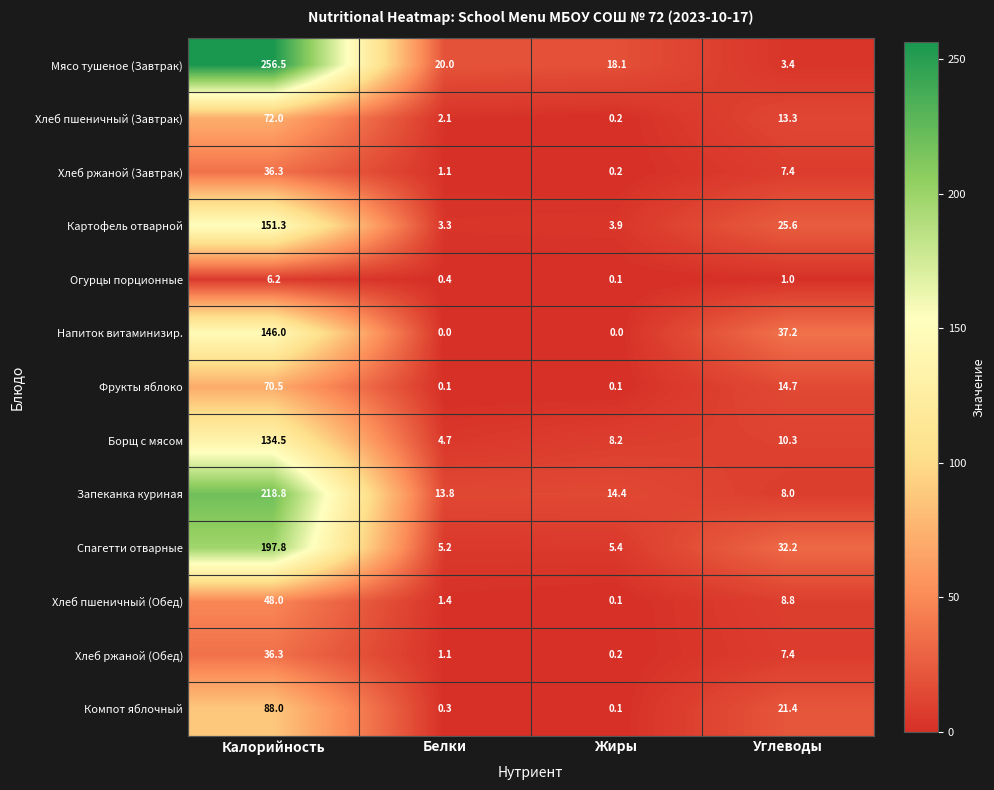

At which label does Огурцы порционные first exceed 1?

Калорийность